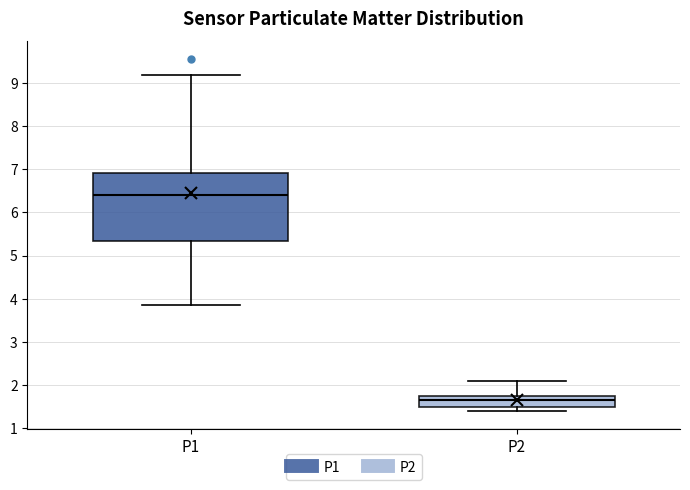

Comparing the boxes themselves (not the whiskers), which one is the tallest?

P1